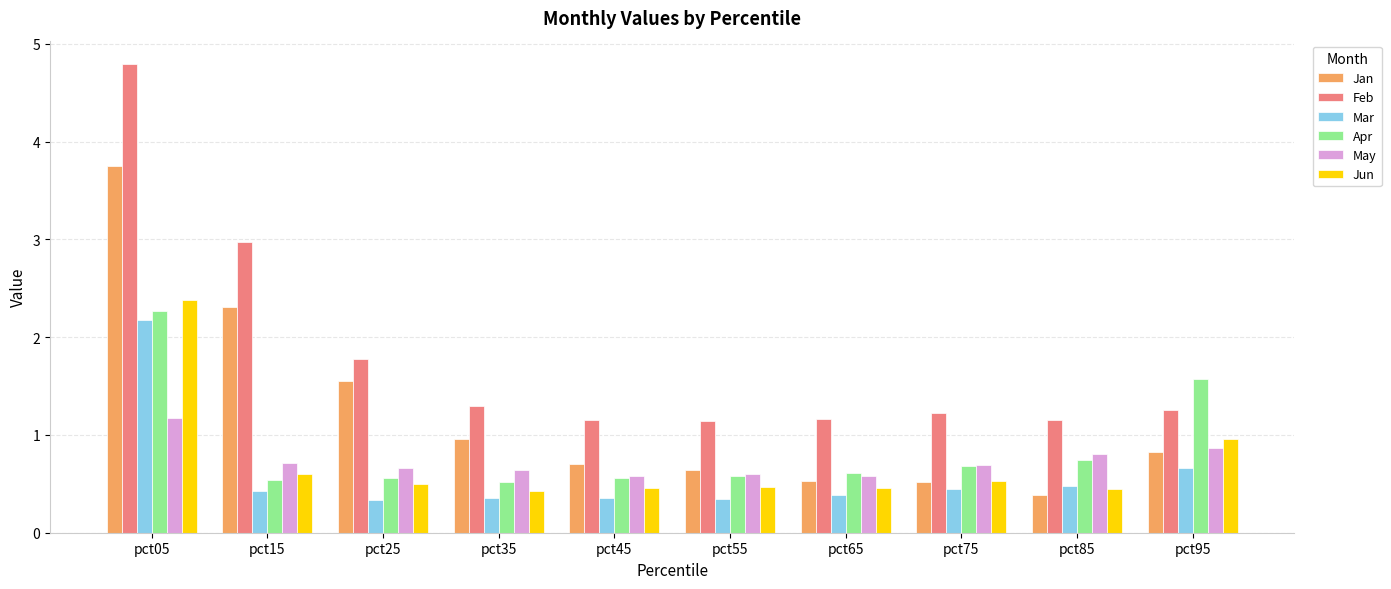

How many groups of bars are there?

10